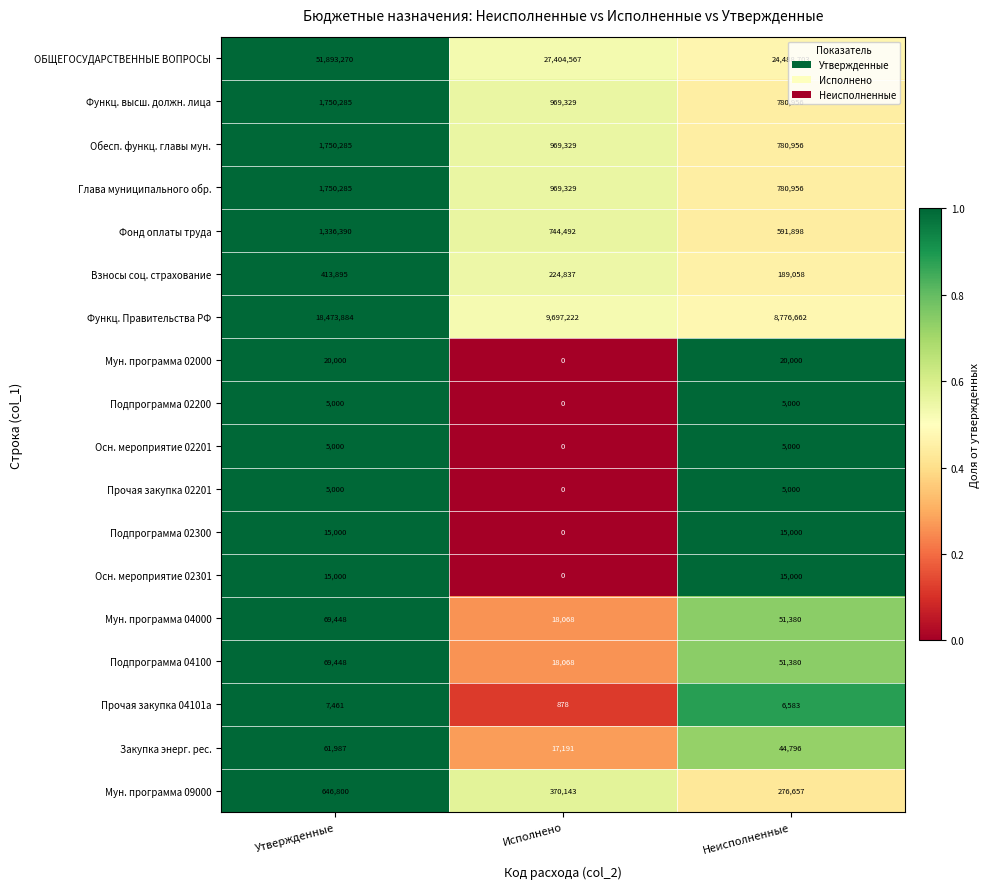

How many series are shown in this chart?

18